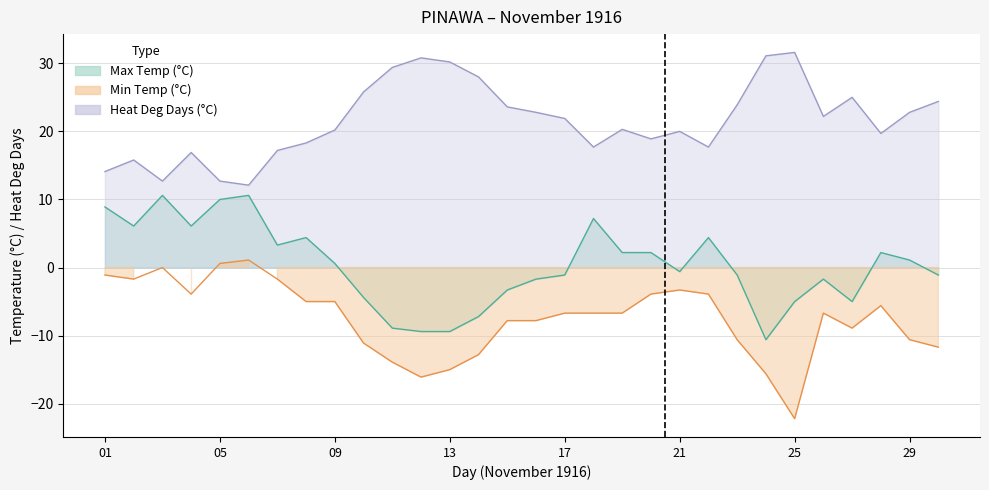

Which series has the widest spread of values?

Min Temp (°C)